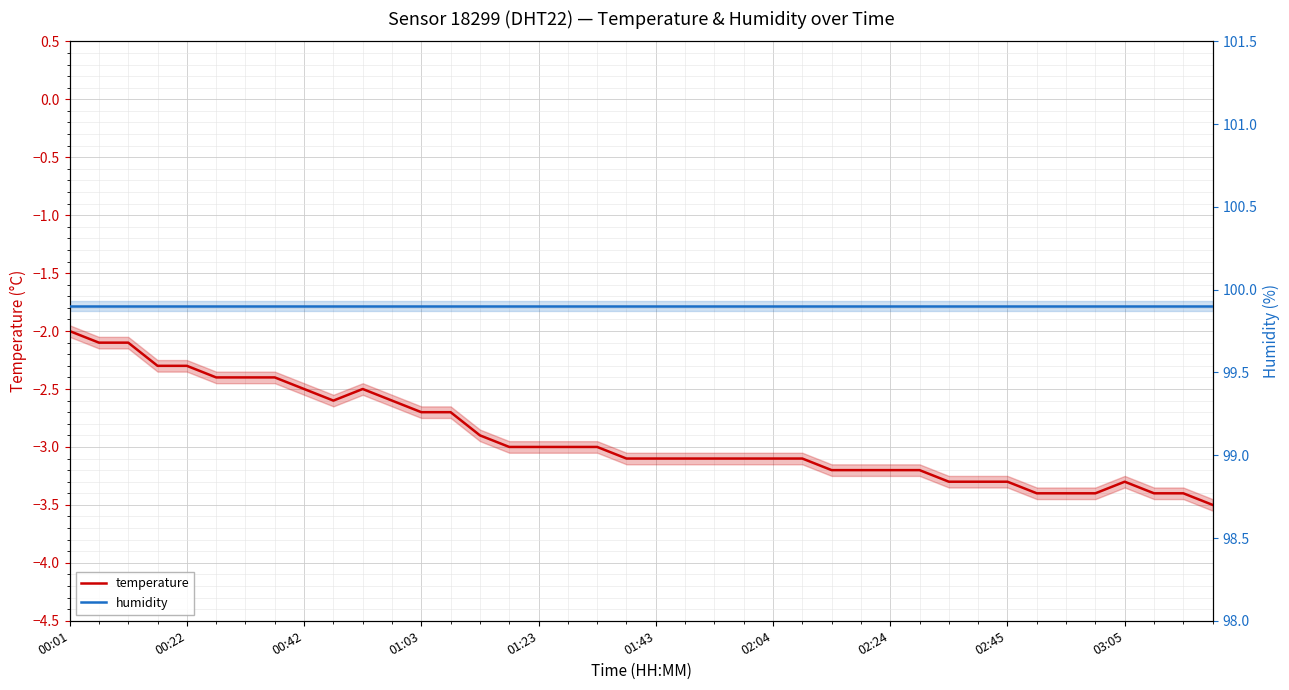

Rank the series by their average value, from lowest to highest.

temperature, humidity